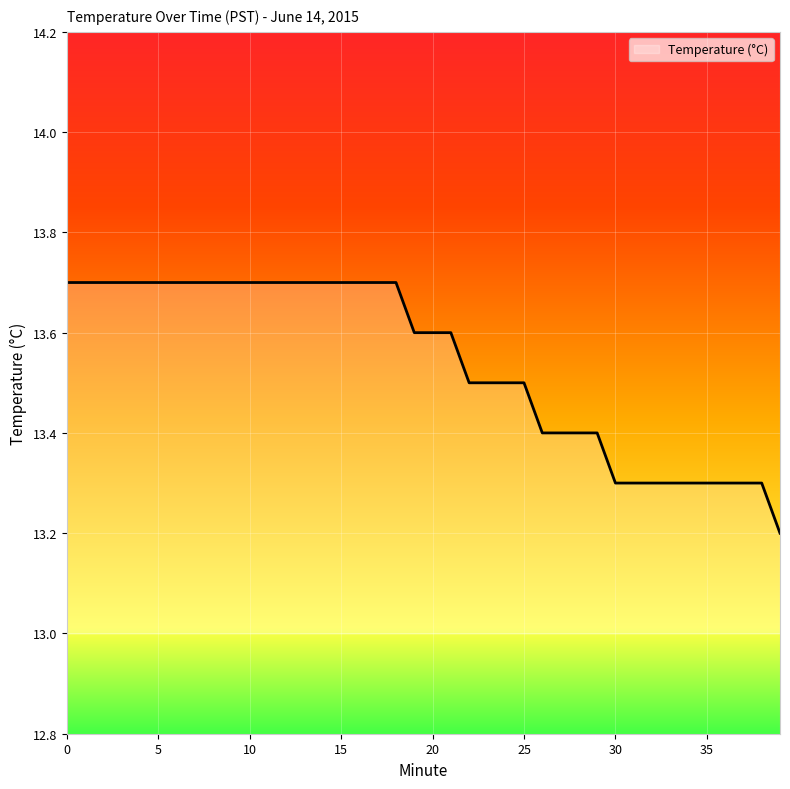

What is the minimum value shown in the chart?

13.2